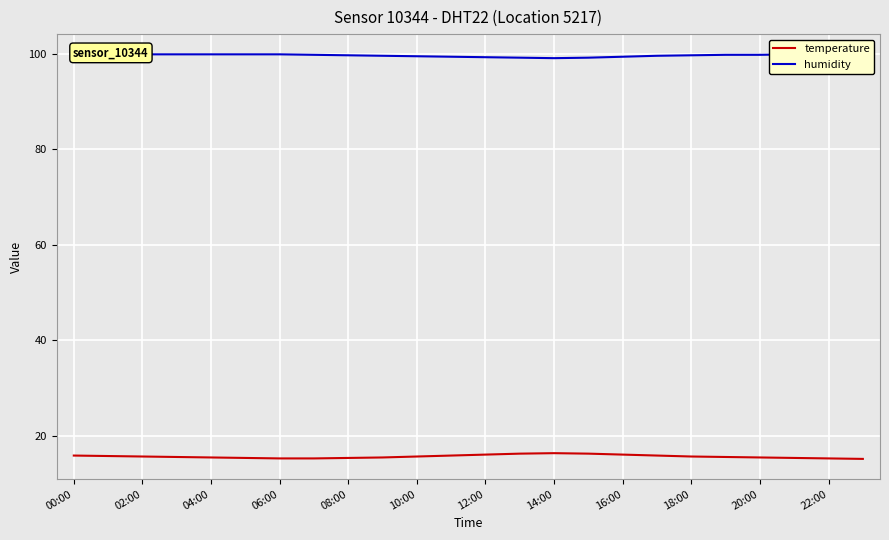

Which series has the largest total across all categories?

humidity